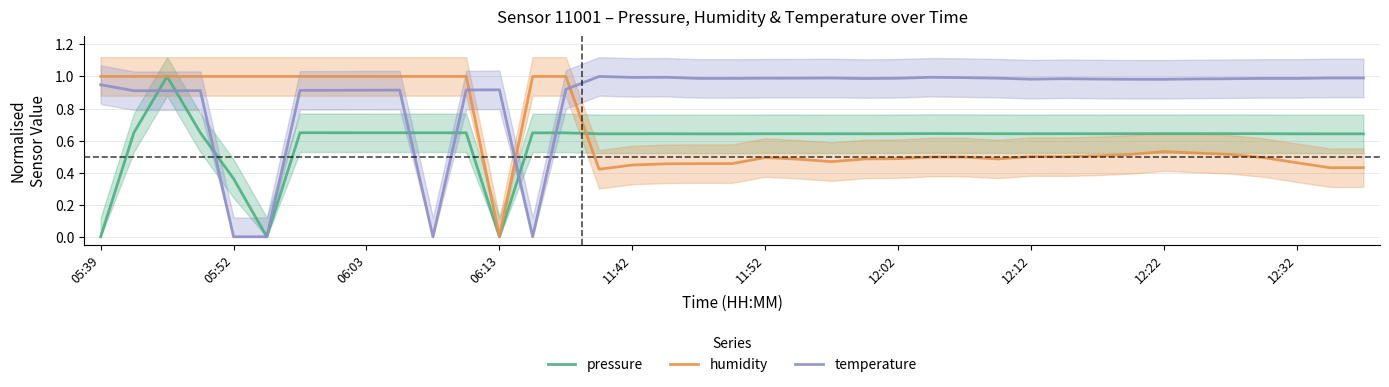

True or false: humidity has more than 2 points higher than both neighbors.

True